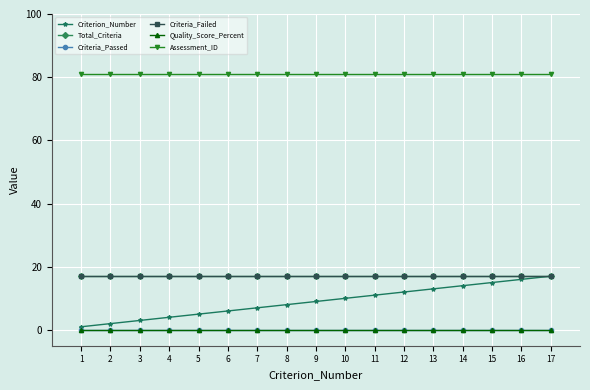

The value of Criterion_Number at 15 is 15. True or false?

True